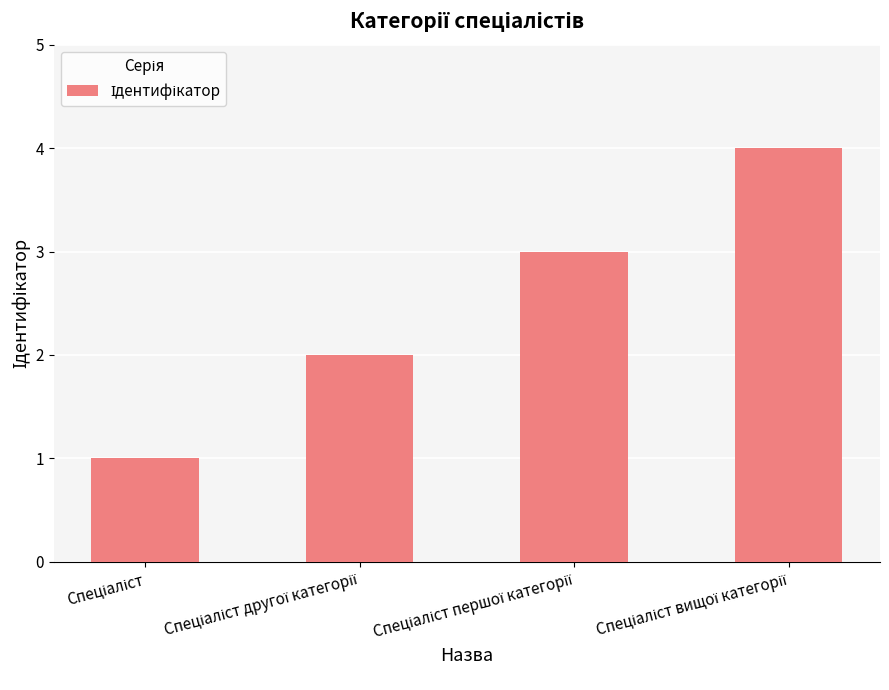

What is the greatest value displayed?

4